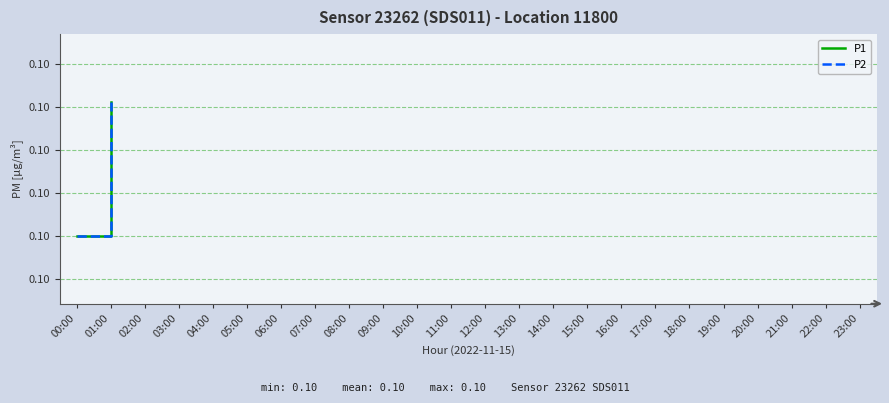

What is the smallest value displayed?

0.1